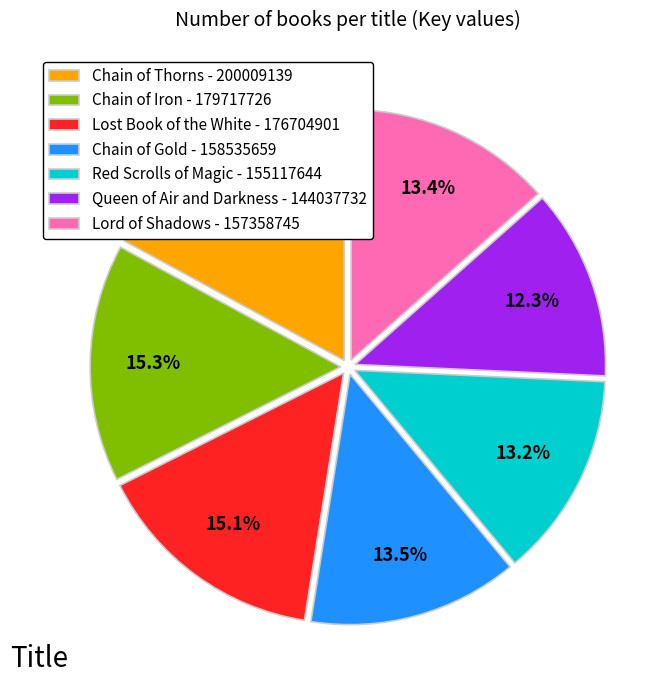

Which category has the biggest portion of the pie?

Chain of Thorns